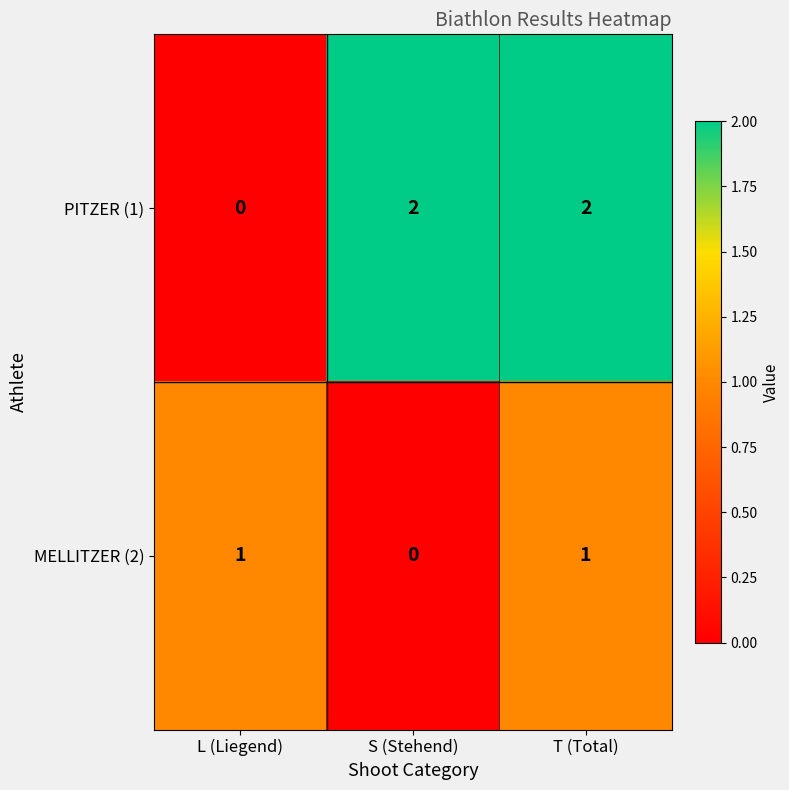

Which series has the largest total across all categories?

PITZER (1)